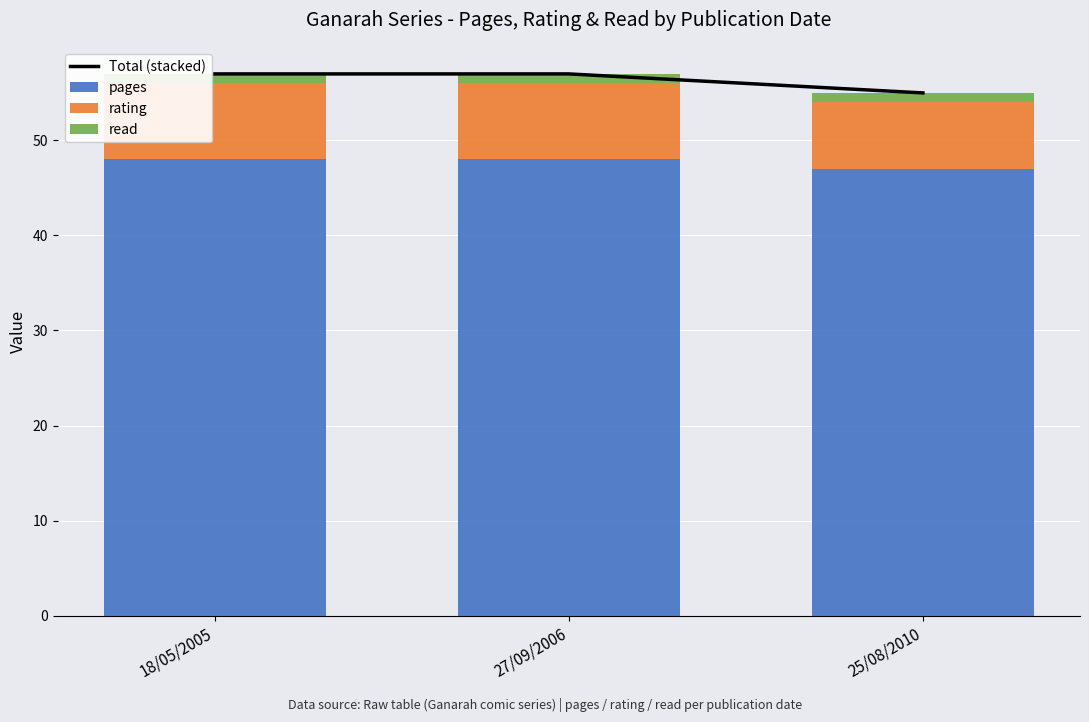

What value does the Total (stacked) series have at 18/05/2005?

57